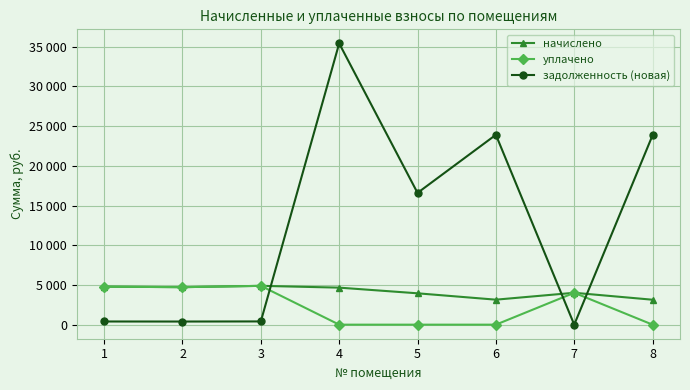

True or false: начислено and уплачено cross at least once.

False